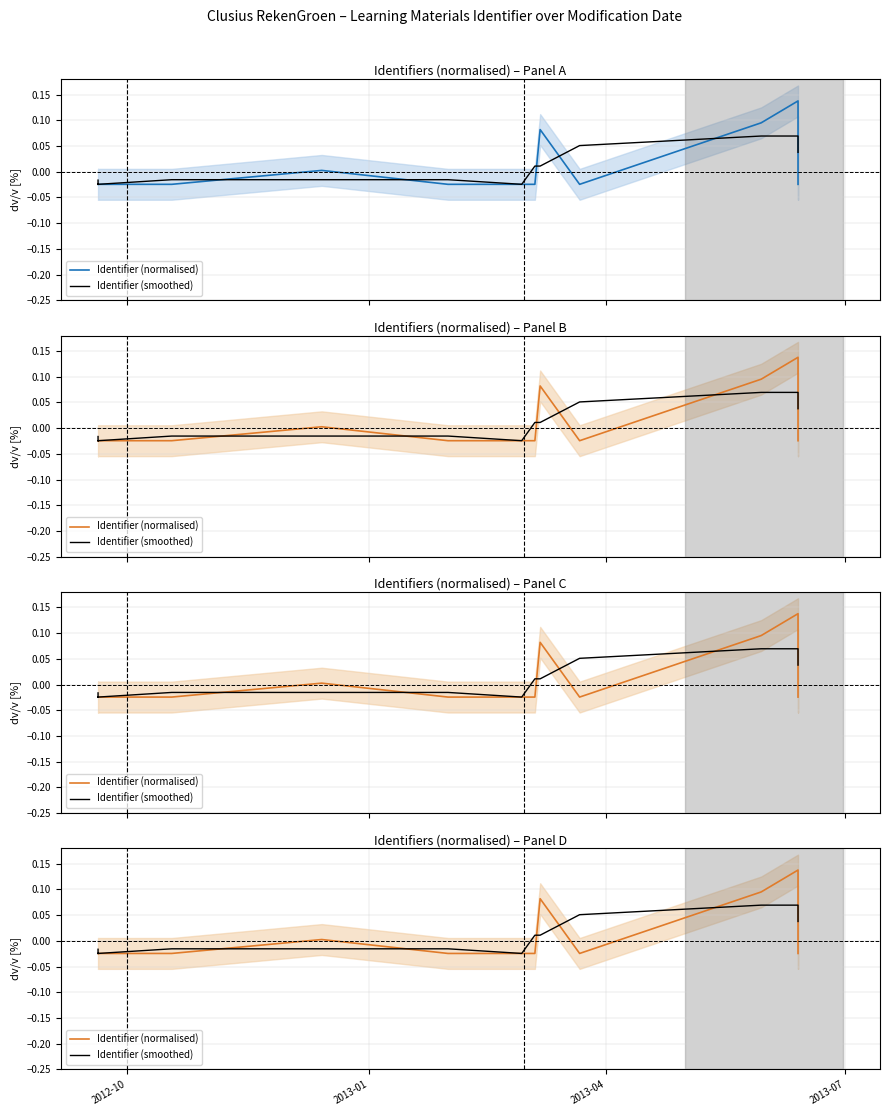

How many data points in Identifier (smoothed) are less than 0?

11